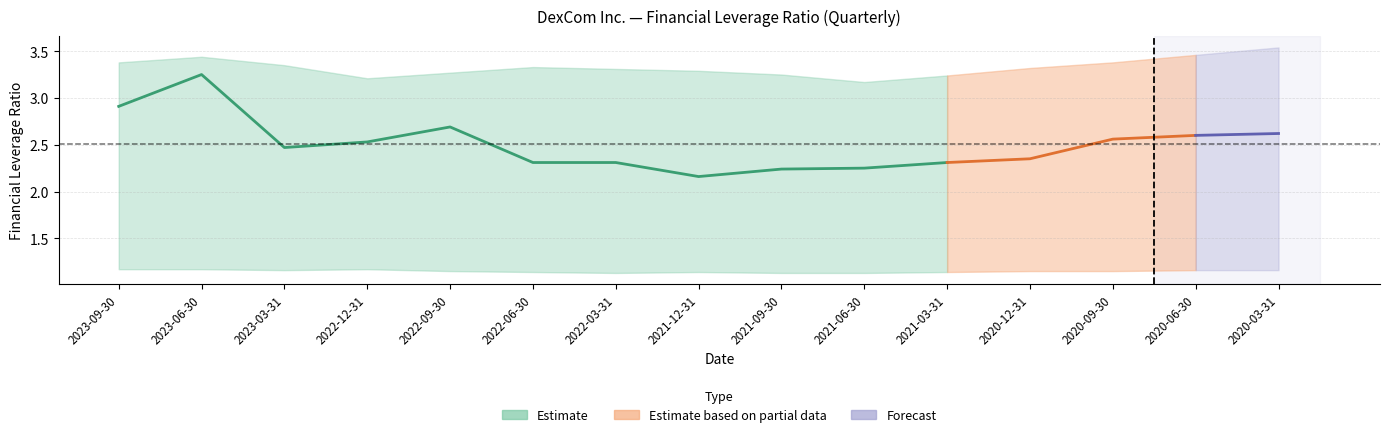

The value of Cigna Group at 2021-12-31 is 5.2. True or false?

False